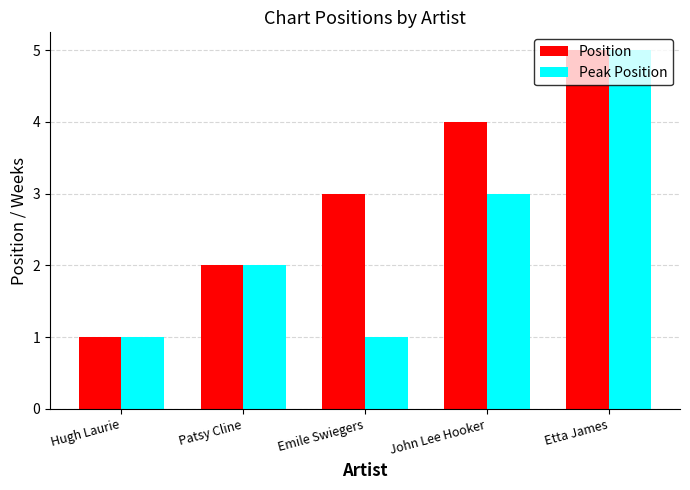

Which series has the largest total across all categories?

Position